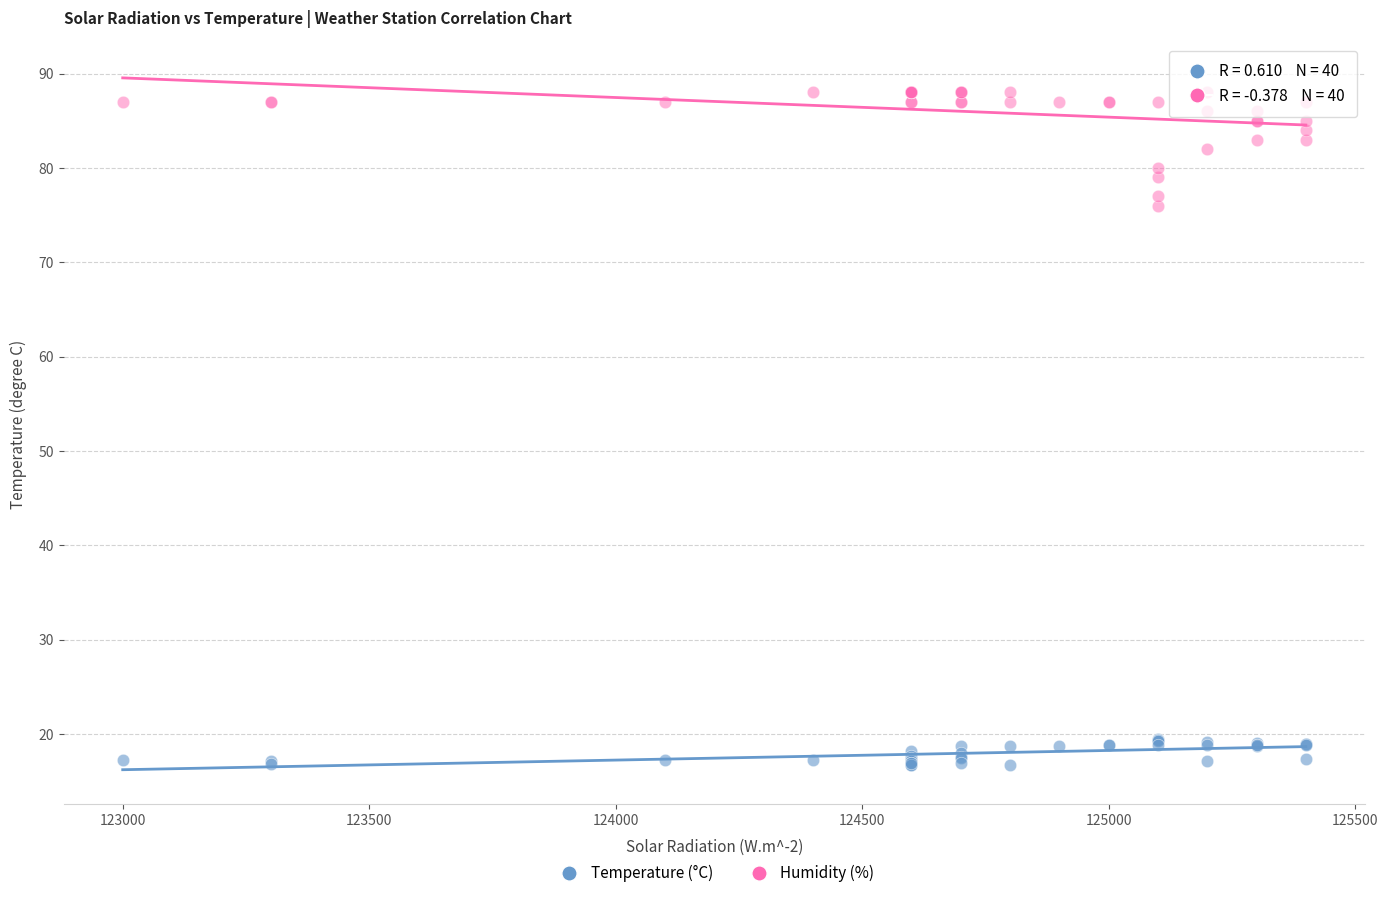

Across all series, what Y value is closest to 52?

76.0